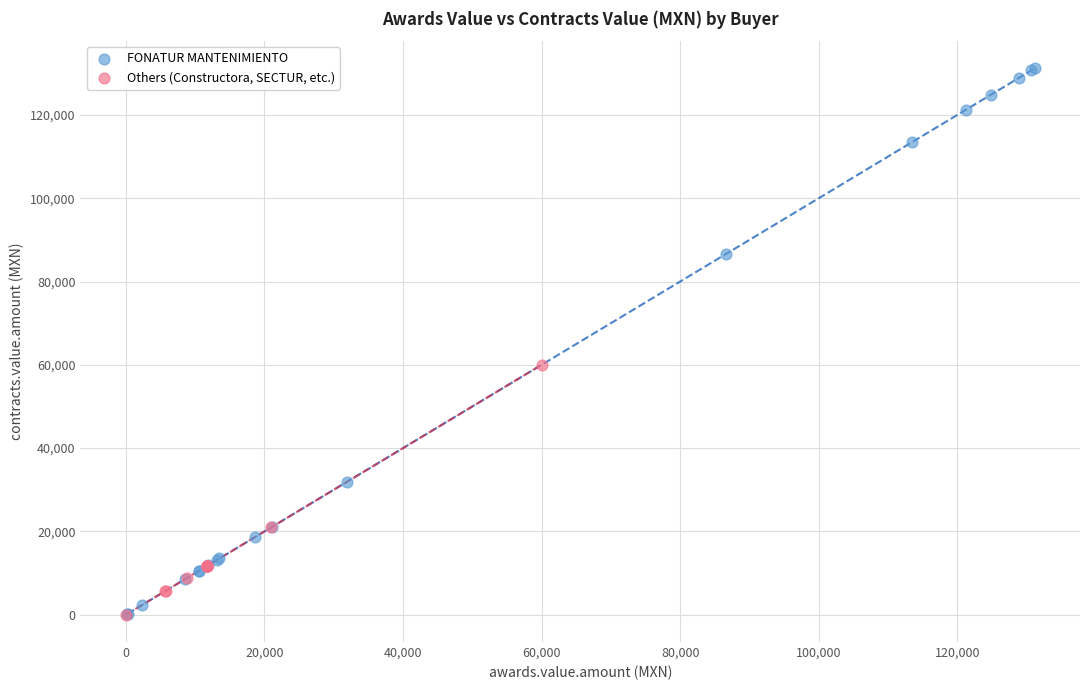

Which series reaches the maximum Y coordinate?

FONATUR MANTENIMIENTO